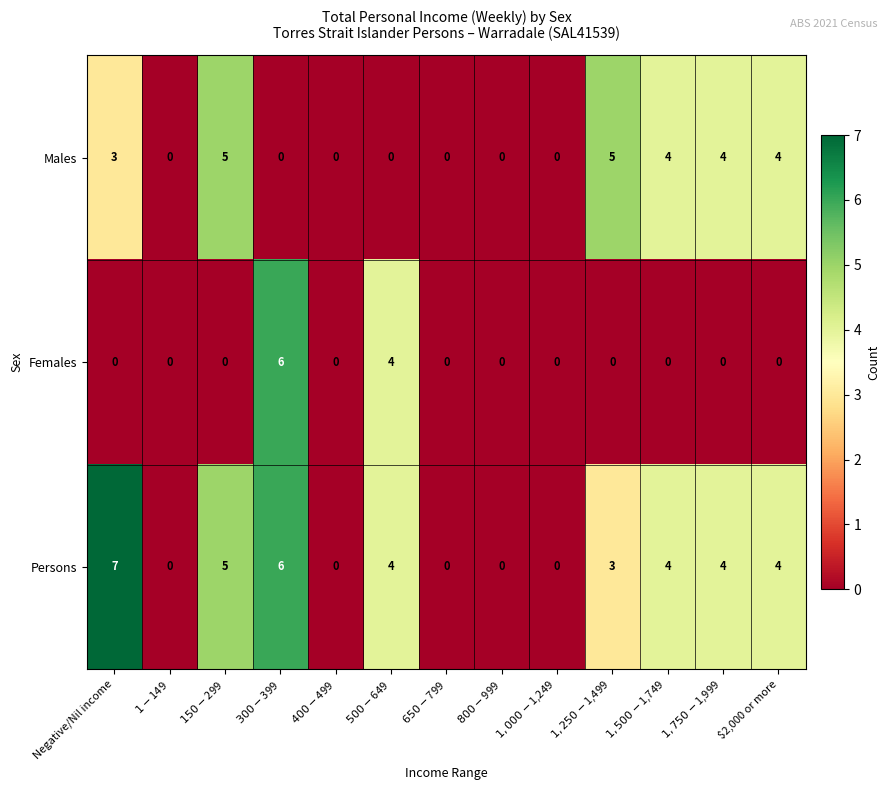

Which series has the largest total across all categories?

Persons